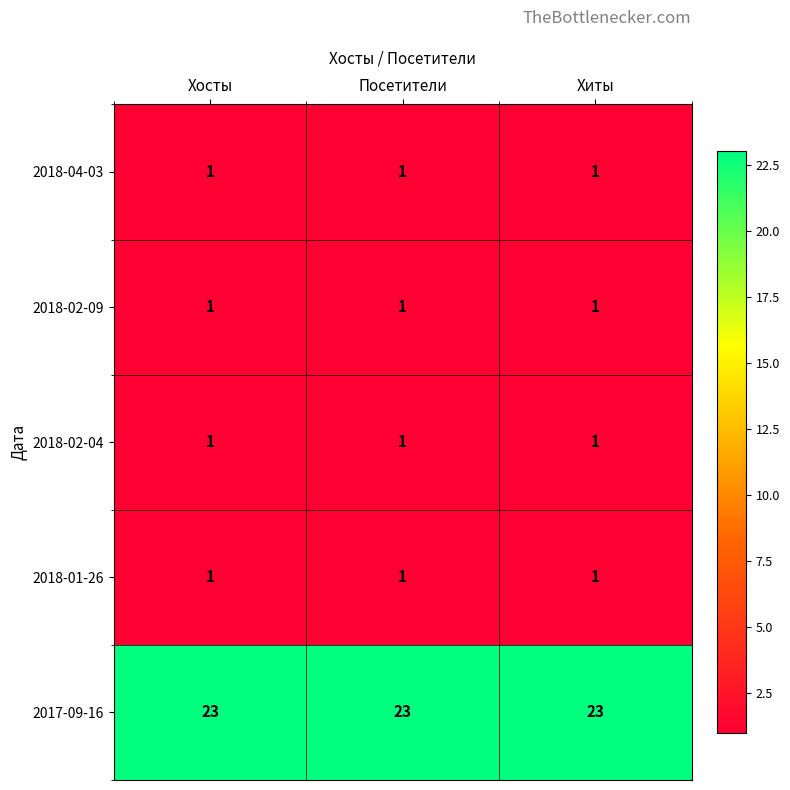

What is the sum of all 2017-09-16 values?

69